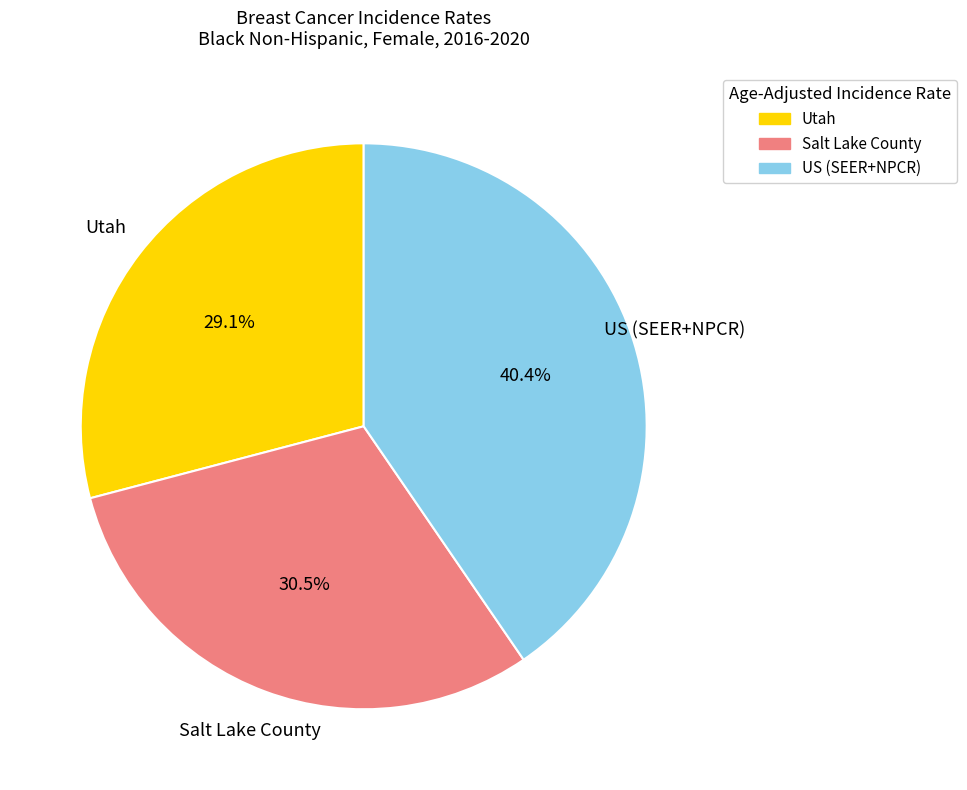

To the nearest percent, what is the difference between the largest and smallest slice percentages?

11%